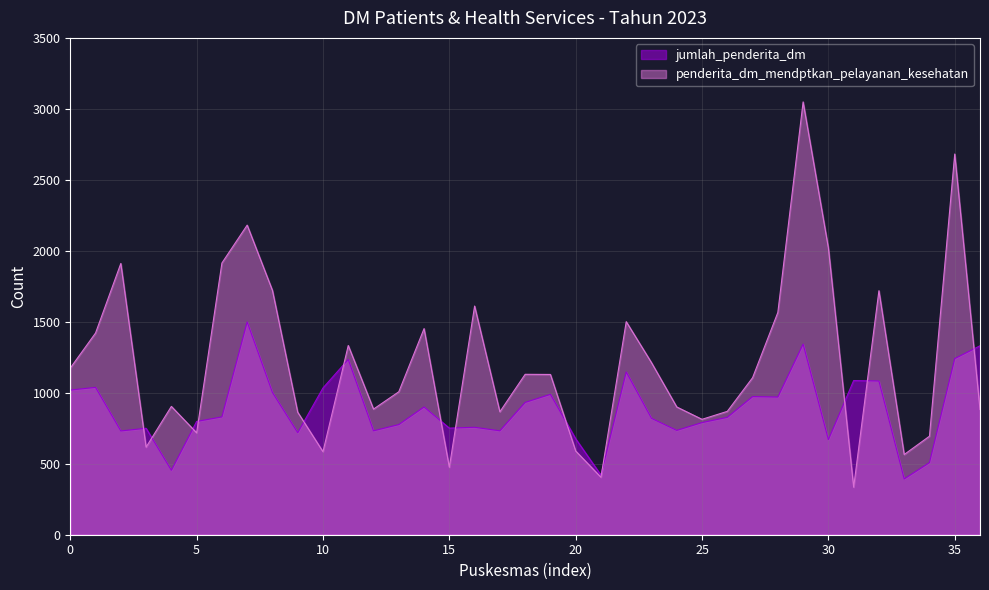

What is the label of the 29th point from the left?

Kandangan